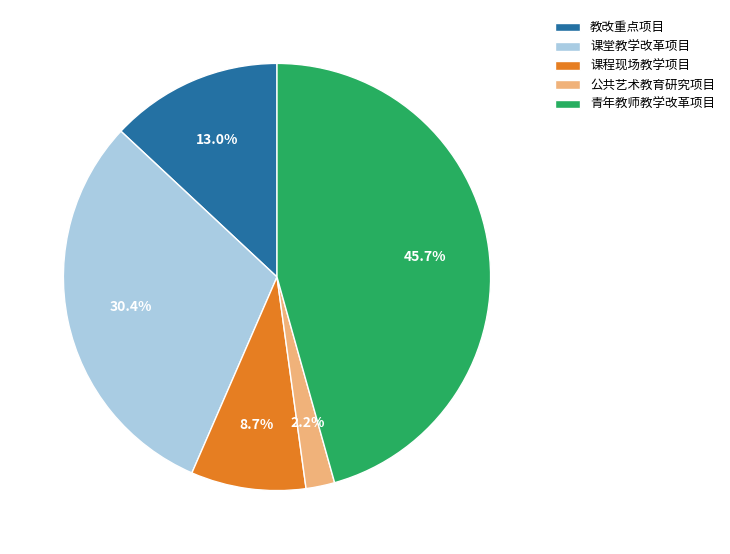

To the nearest percent, what percentage of the pie is 教改重点项目?

13%